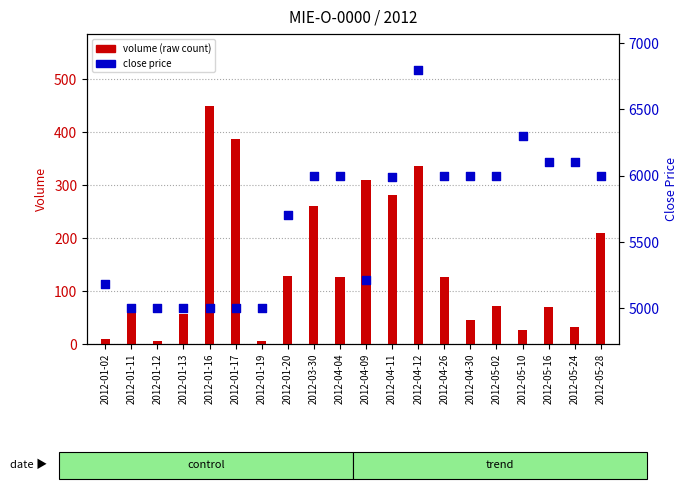

Which series has the widest spread of Y values?

close price